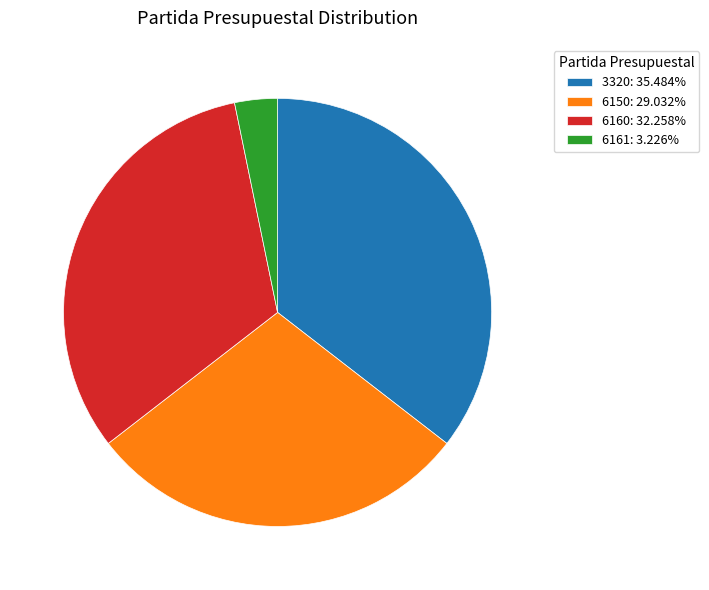

How many slices are in this pie chart?

4